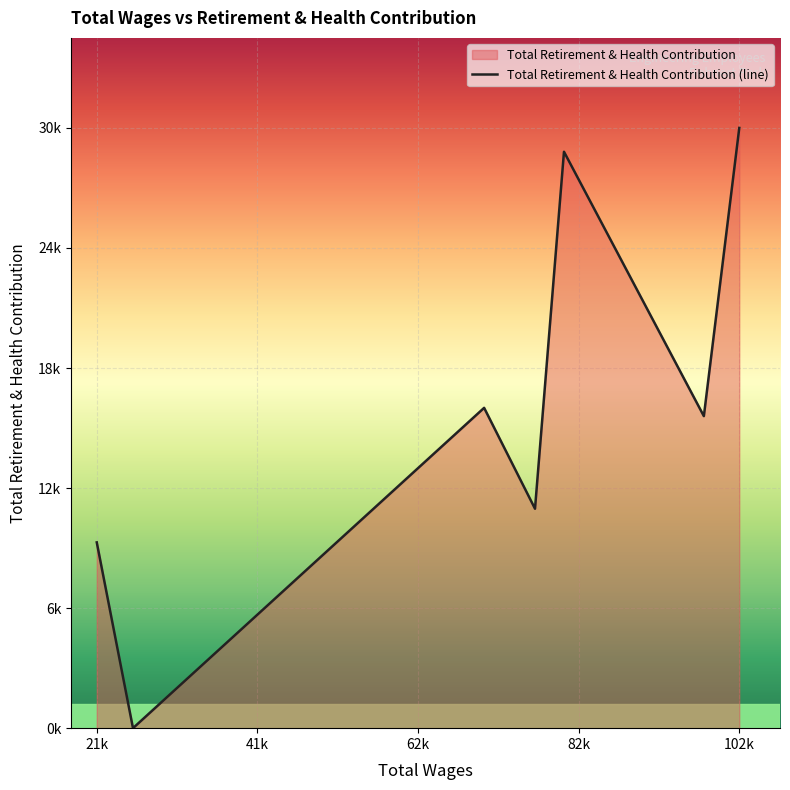

How many values are above zero?

6